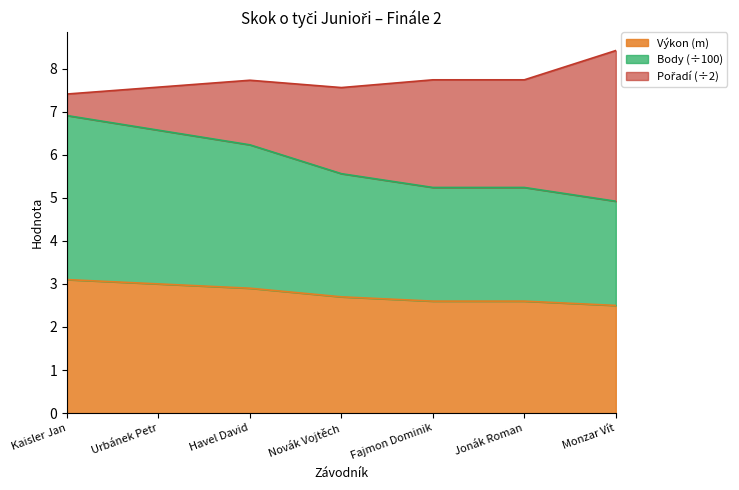

The value of Výkon at Fajmon Dominik is 1.4. True or false?

False